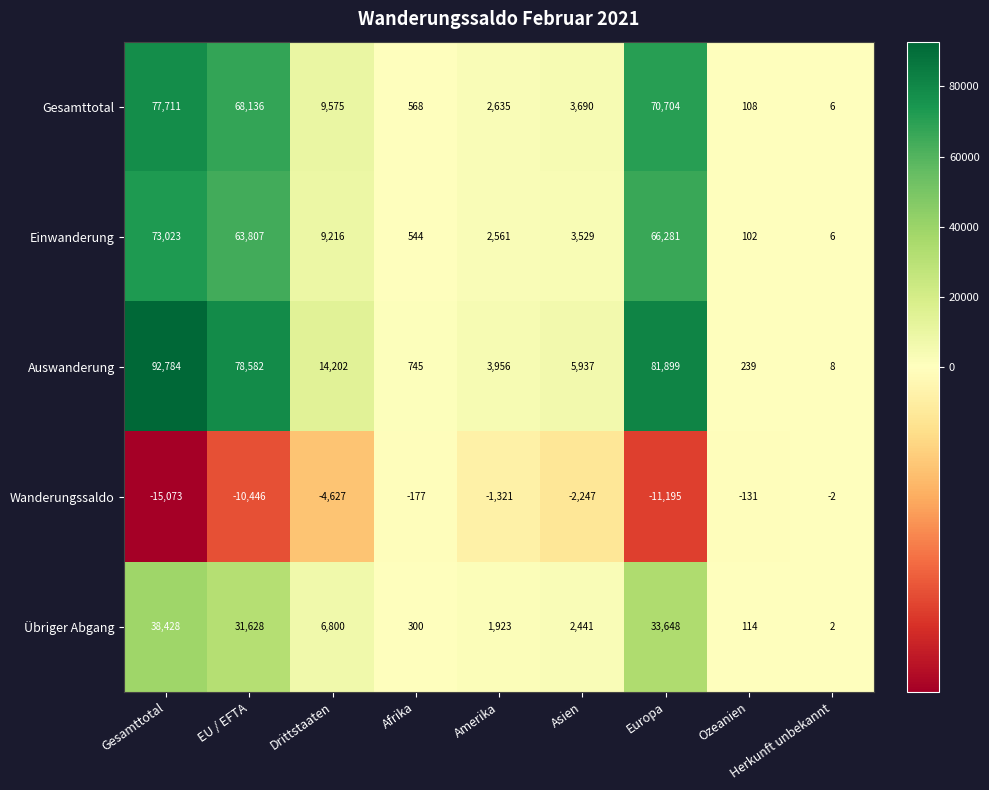

What is the minimum value shown in the chart?

-15073